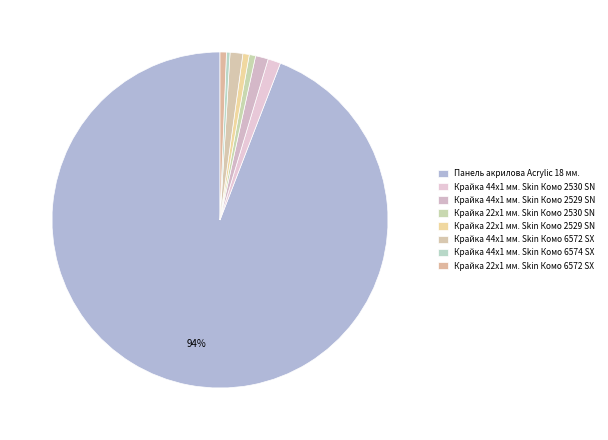

The Крайка 22x1 мм. Skin Комо 2529 SN slice represents 1% of the pie. True or false?

True